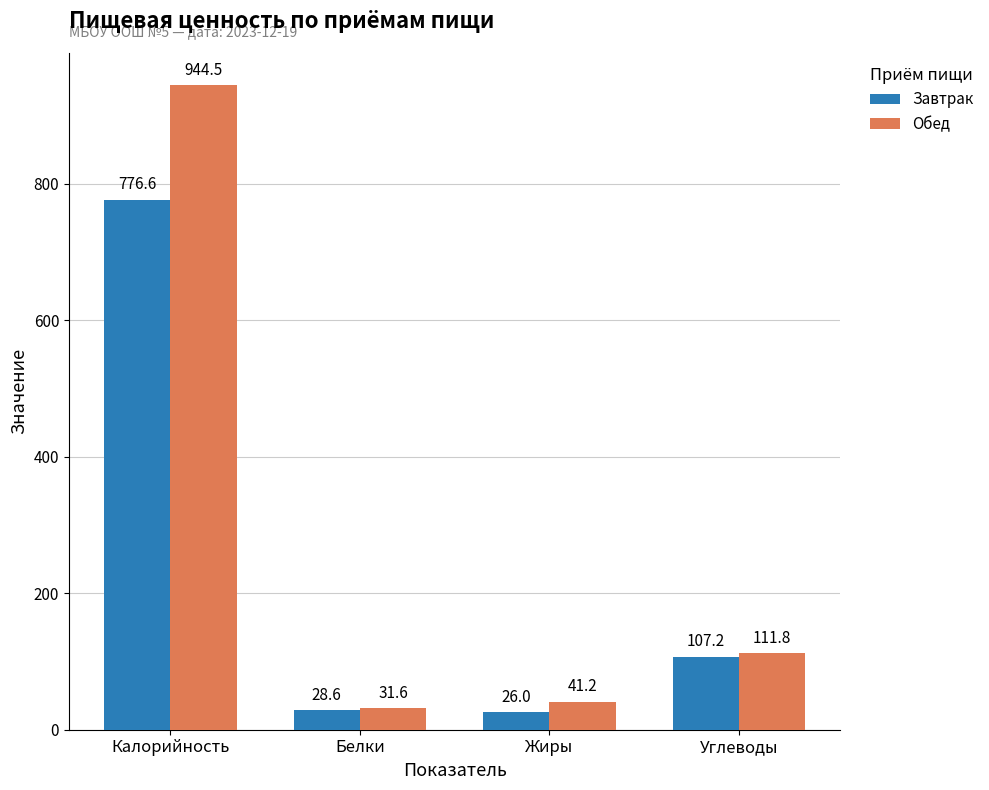

At which label is Обед closest to 488?

Углеводы